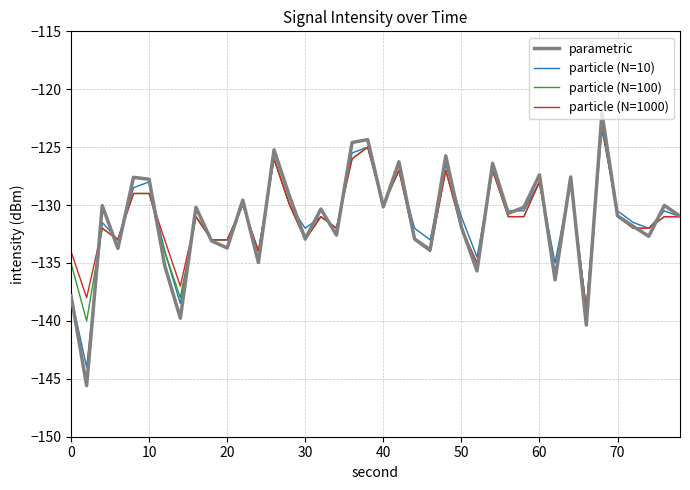

How many interior local peaks does the particle (N=10) series have?

14